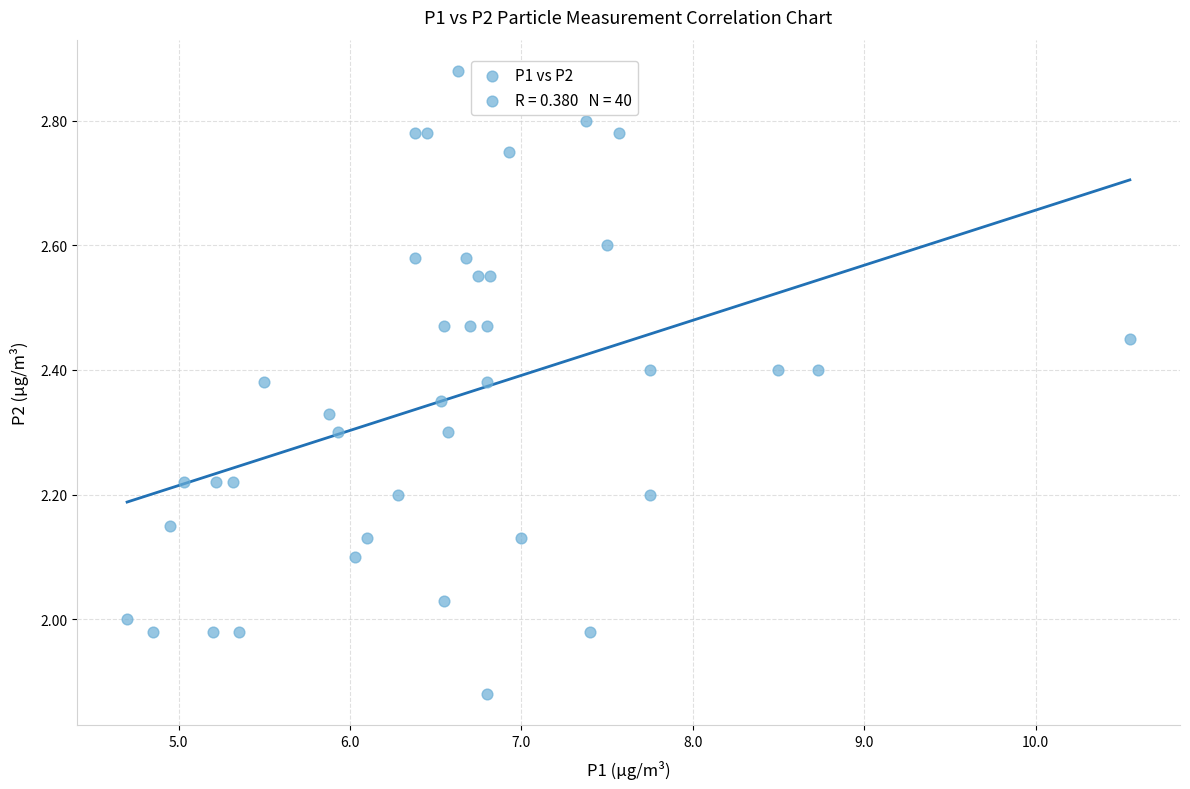

What is the range of X values (max minus min)?

5.9